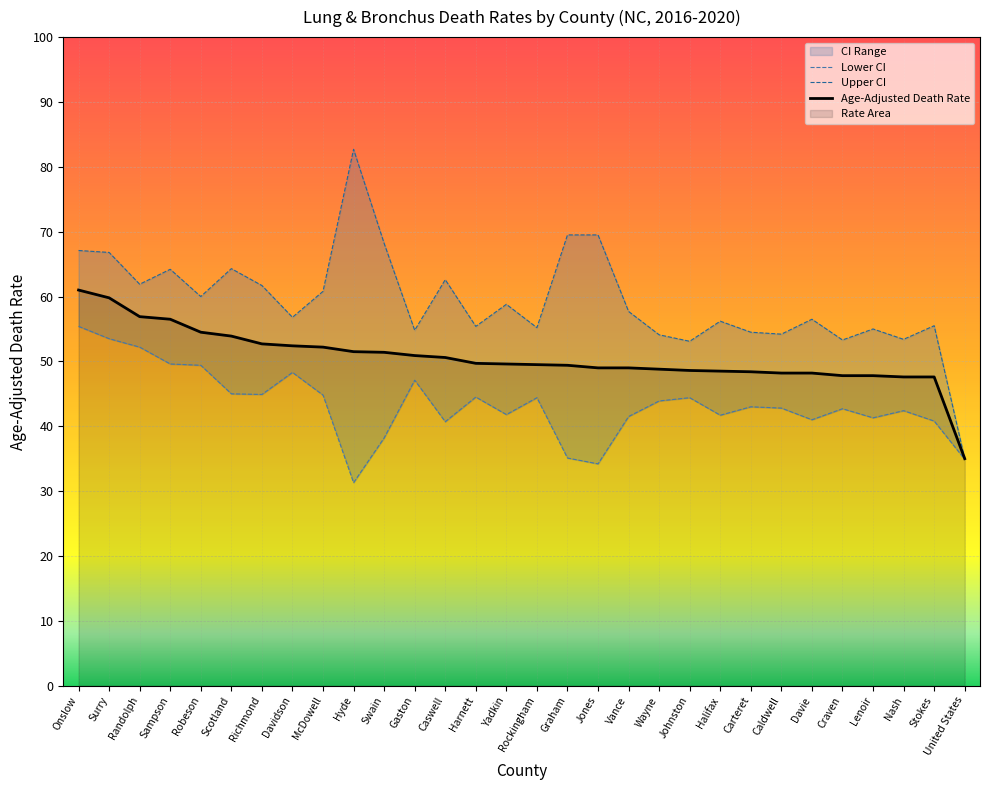

Rank the series at Surry from lowest to highest value.

Lower CI, Age-Adjusted Death Rate, Upper CI